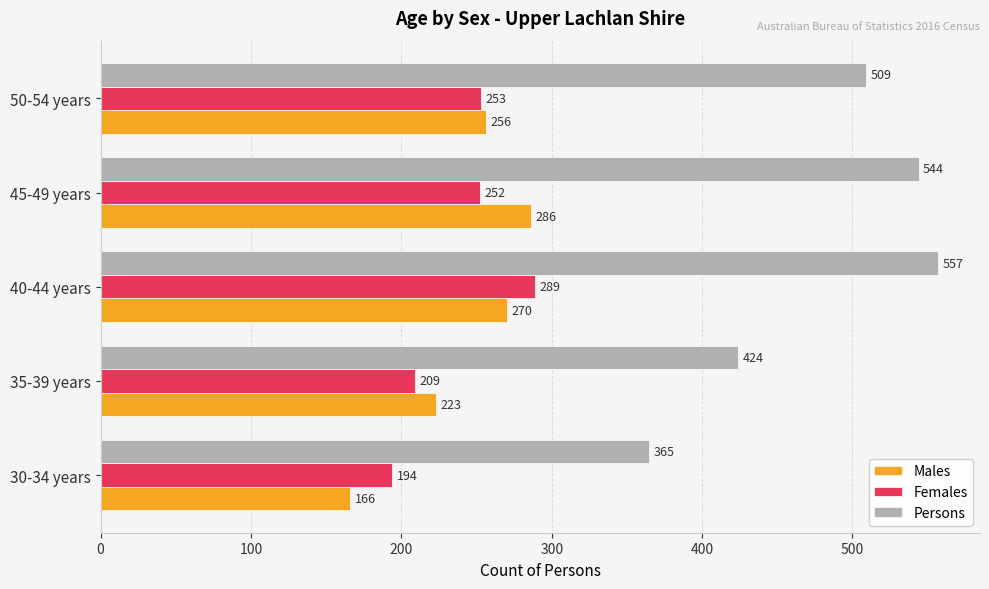

Which category has the highest value across all series?

40-44 years